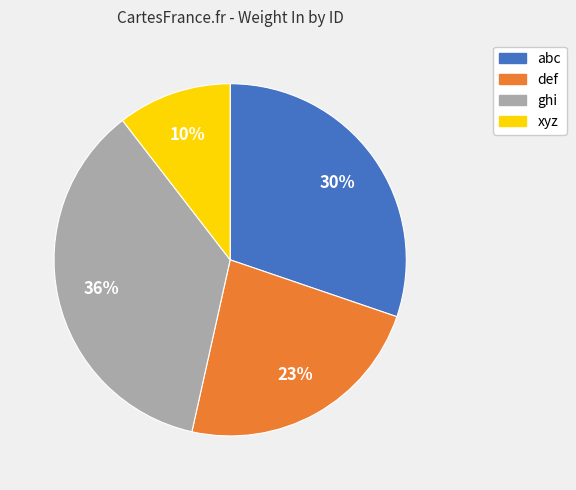

How many segments does this pie chart have?

4